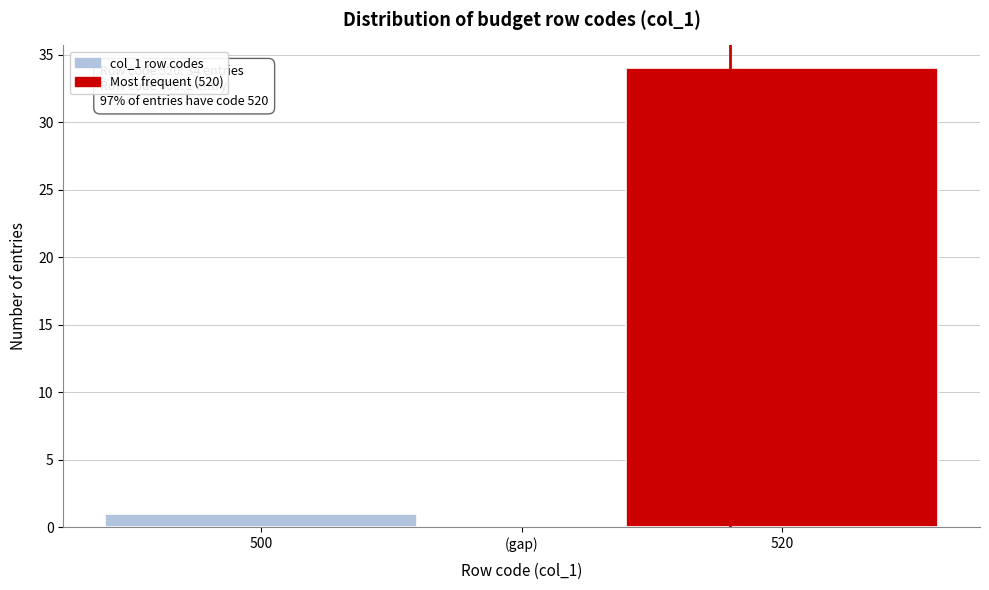

Reading left to right, extract all data points from this chart.

500=1	(gap)=0	520=34